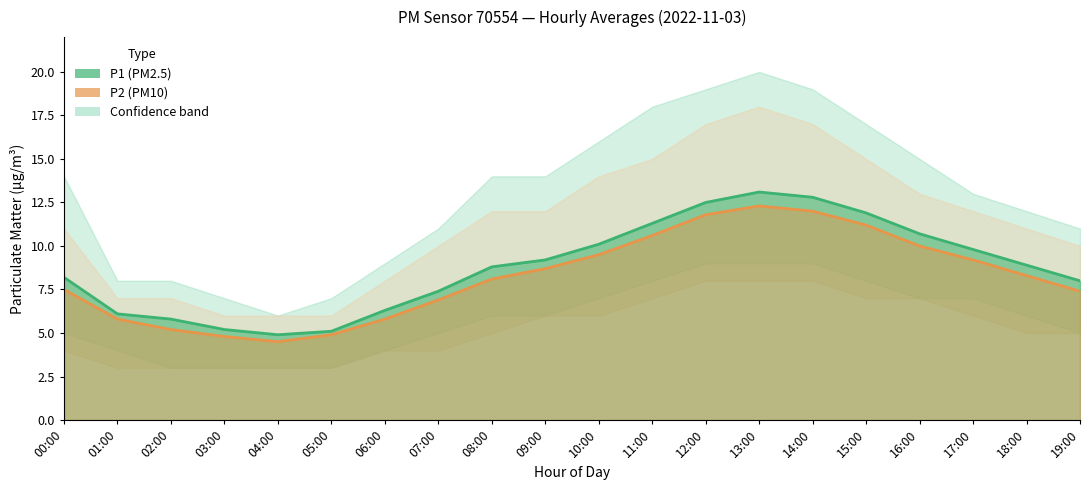

True or false: P1 and P2 cross at least once.

False